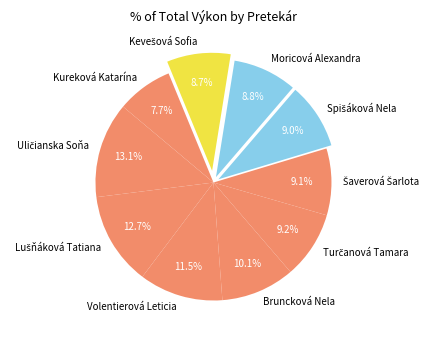

To the nearest percent, what is the difference between the largest and smallest slice percentages?

5%